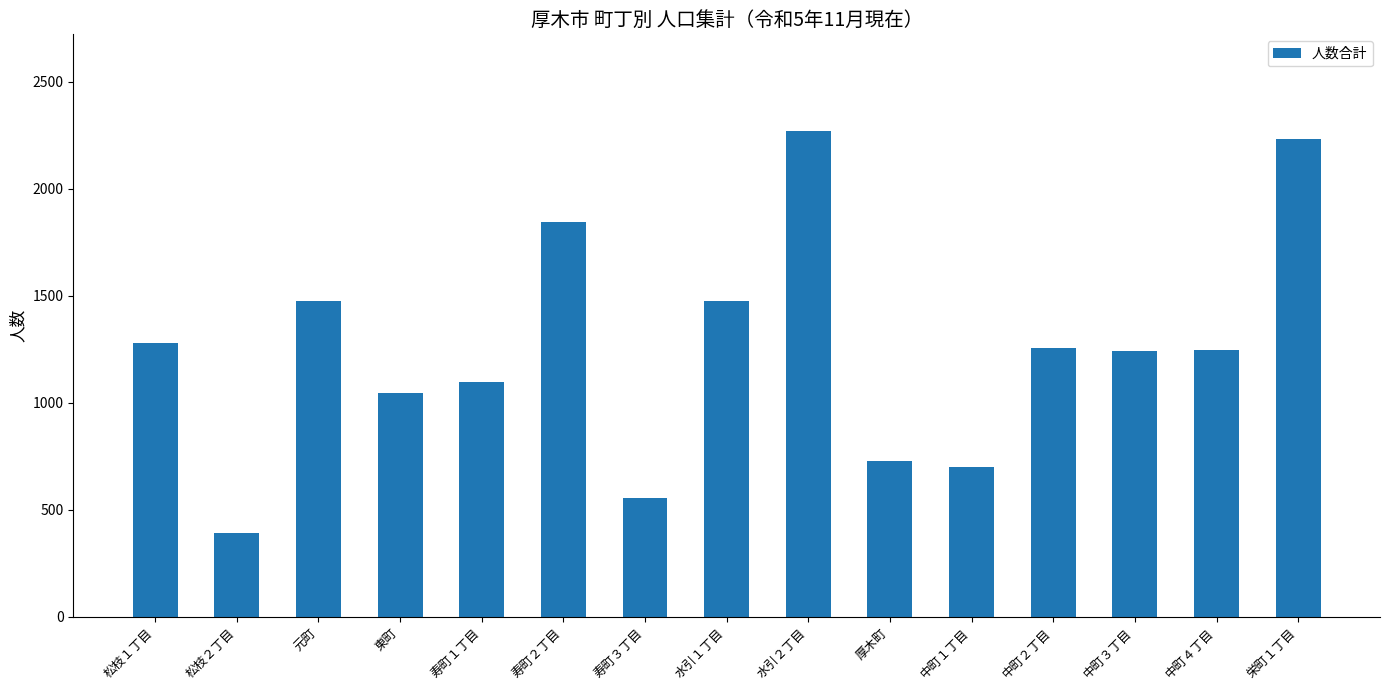

What is the label of the 13th bar from the right?

元町